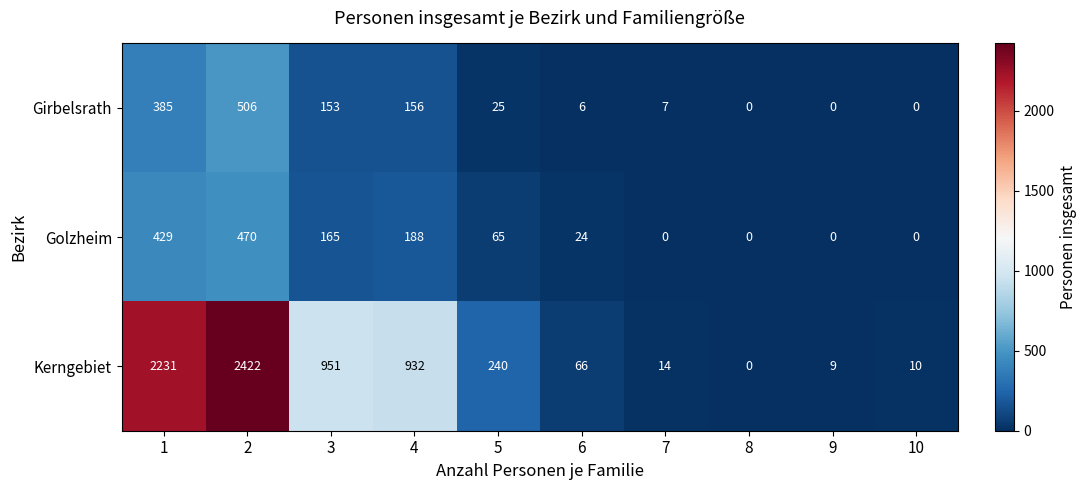

Reading right to left, transcribe all the data shown in this chart.

Girbelsrath: 10=0	9=0	8=0	7=7	6=6	5=25	4=156	3=153	2=506	1=385
Golzheim: 10=0	9=0	8=0	7=0	6=24	5=65	4=188	3=165	2=470	1=429
Kerngebiet: 10=10	9=9	8=0	7=14	6=66	5=240	4=932	3=951	2=2422	1=2231